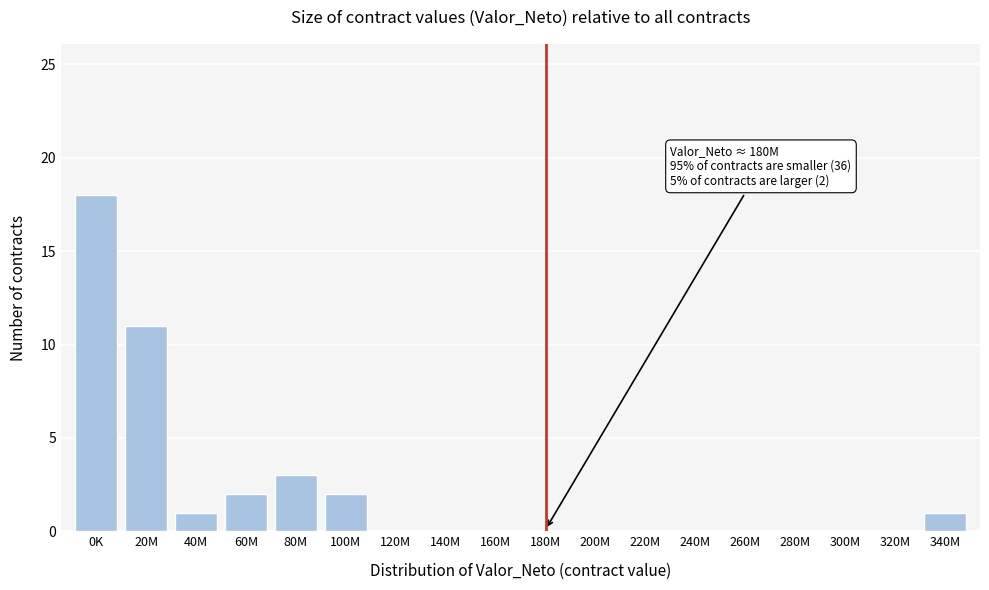

Reading left to right, transcribe all the data shown in this chart.

0K=18	20M=11	40M=1	60M=2	80M=3	100M=2	120M=0	140M=0	160M=0	180M=0	200M=0	220M=0	240M=0	260M=0	280M=0	300M=0	320M=0	340M=1